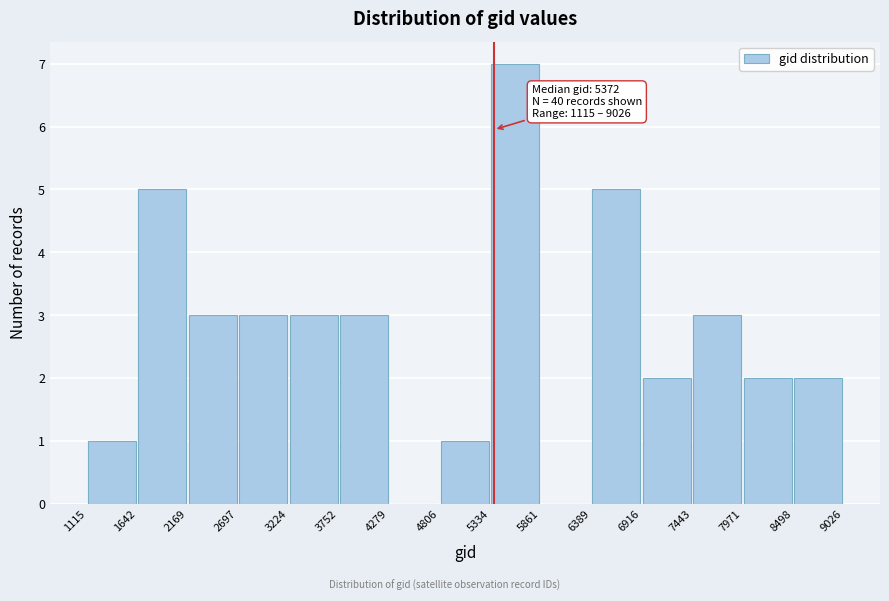

Which range on the x-axis has the tallest bar?

5334 to 5861